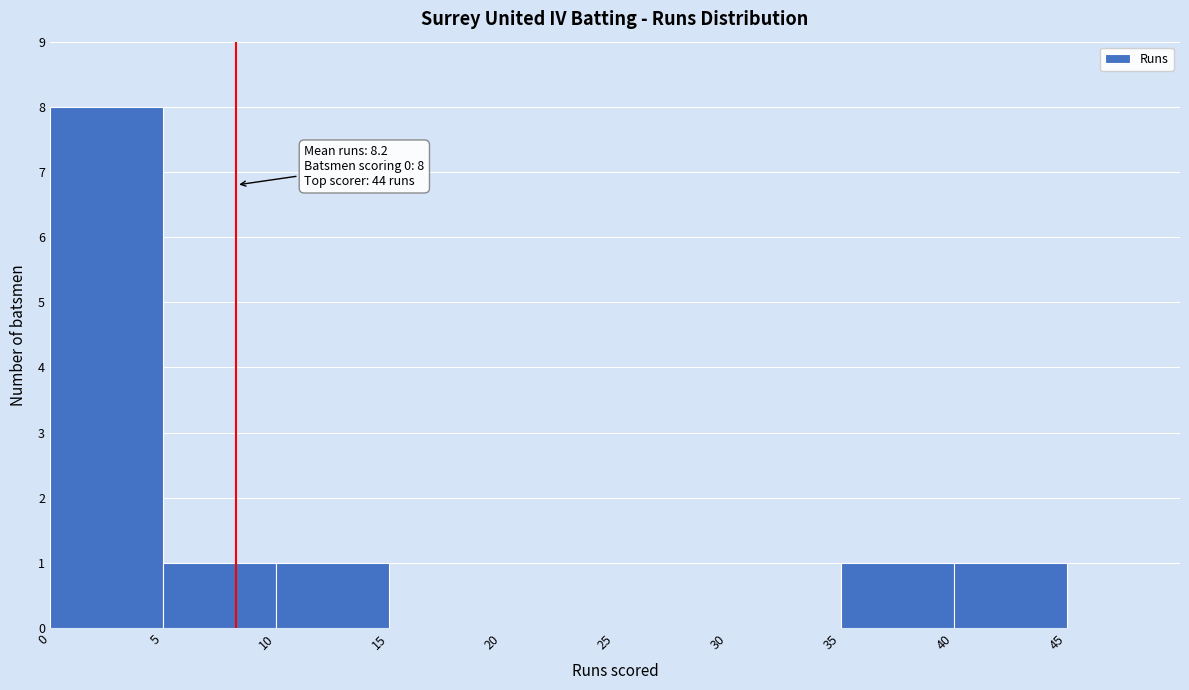

Which range on the x-axis has the tallest bar?

0 to 5